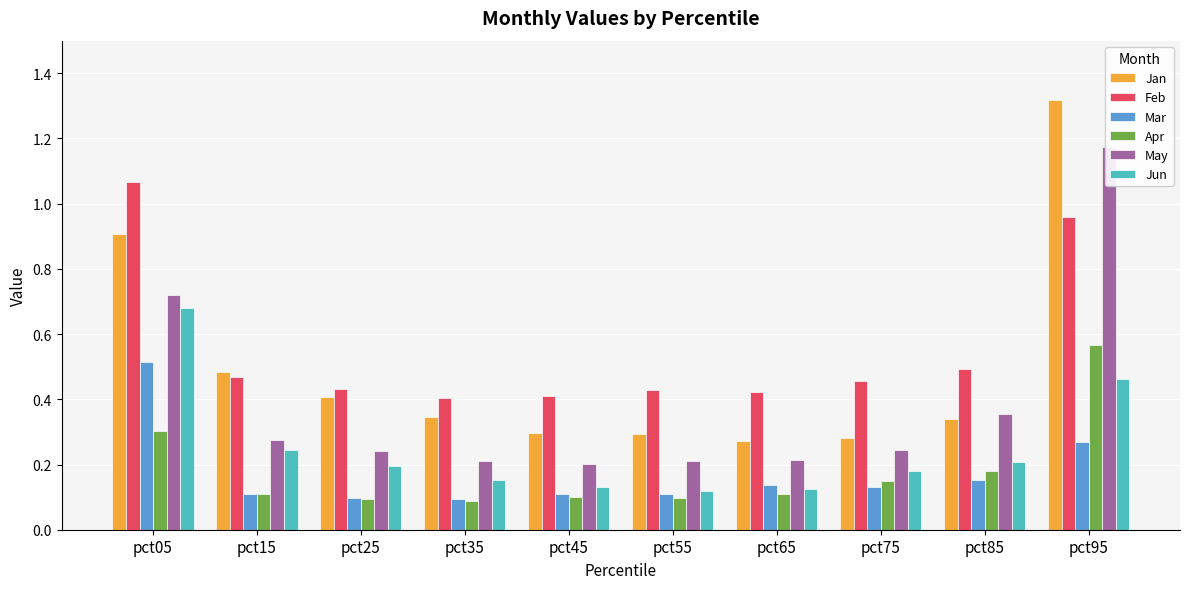

True or false: Jan has a value of 1.3 at pct95.

True